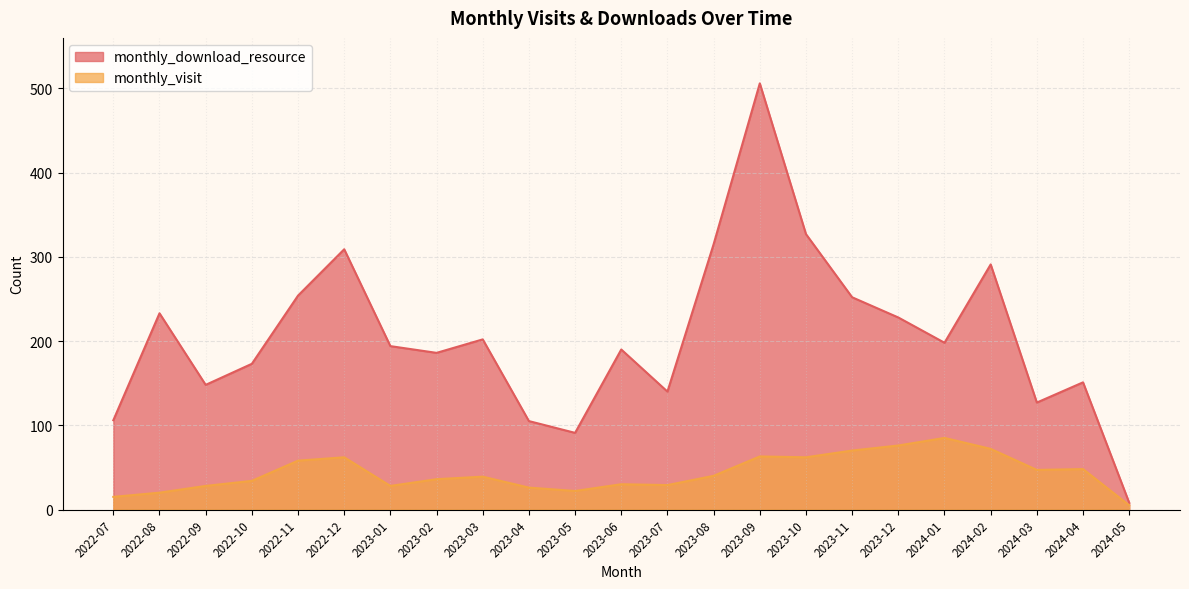

At how many categories does at least one series exceed 178?

14